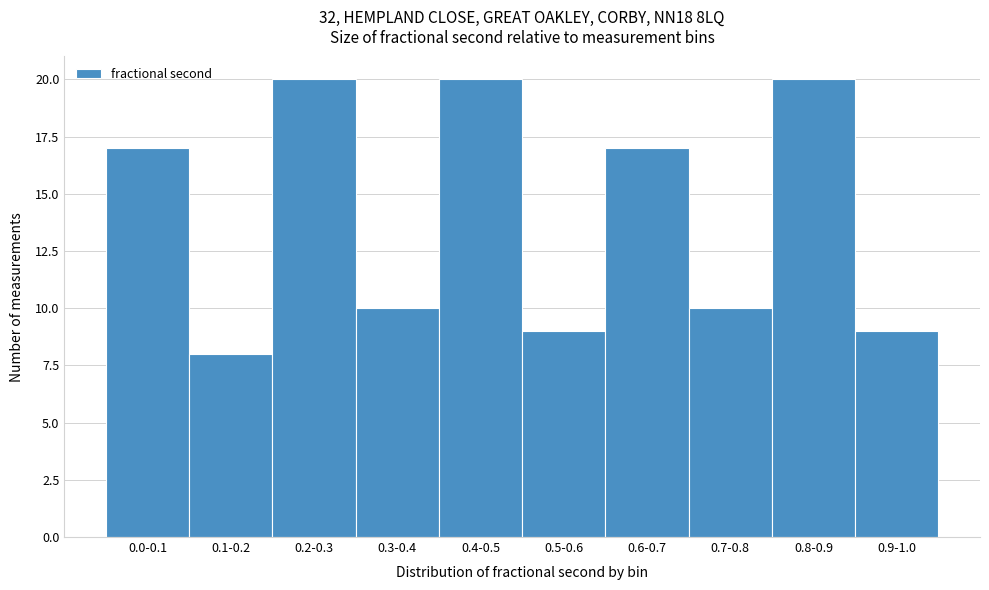

Reading right to left, extract all data points from this chart.

9	20	10	17	9	20	10	20	8	17